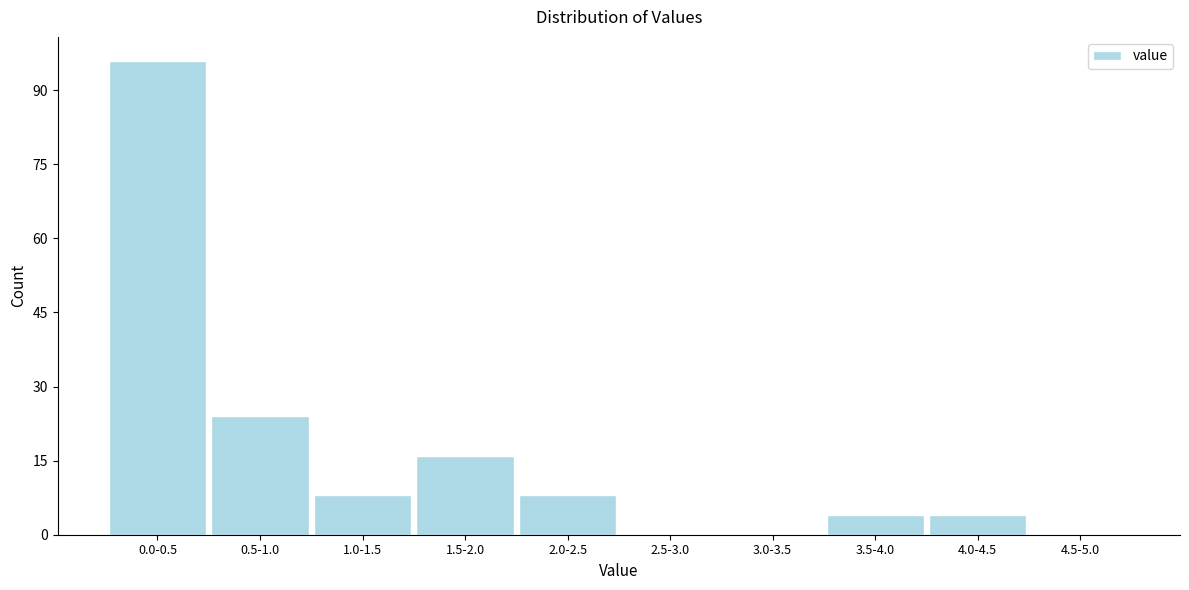

Reading left to right, transcribe all the data shown in this chart.

0.0-0.5=96	0.5-1.0=24	1.0-1.5=8	1.5-2.0=16	2.0-2.5=8	2.5-3.0=0	3.0-3.5=0	3.5-4.0=4	4.0-4.5=4	4.5-5.0=0